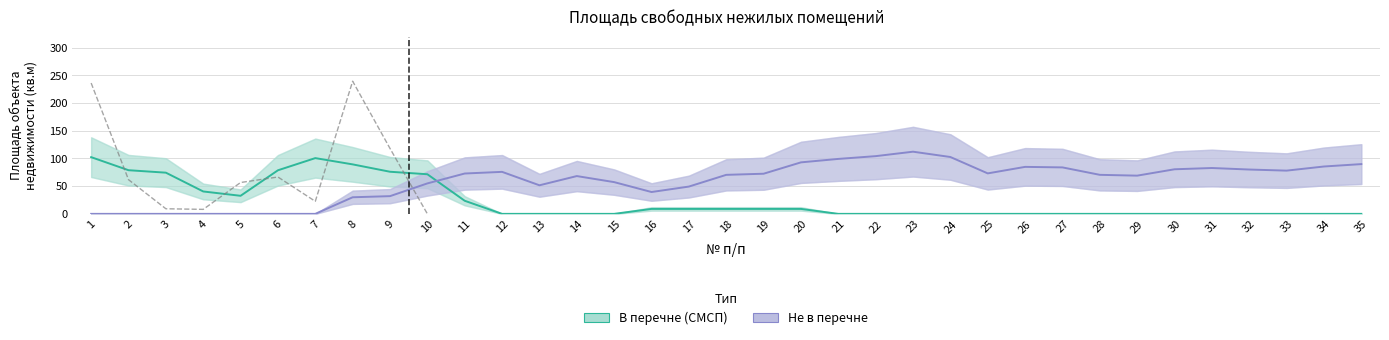

What is the sum of all values?

818.2